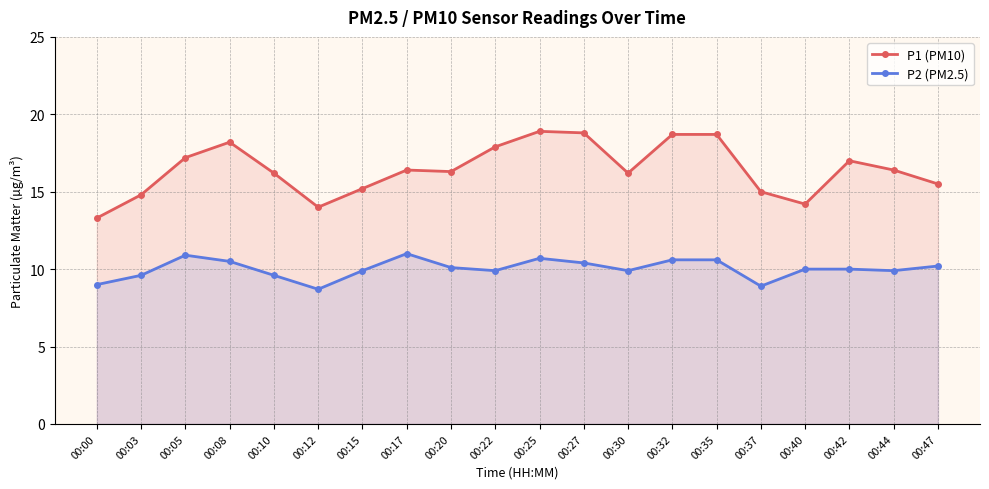

How many interior local valleys does the P1 (PM10) series have?

4